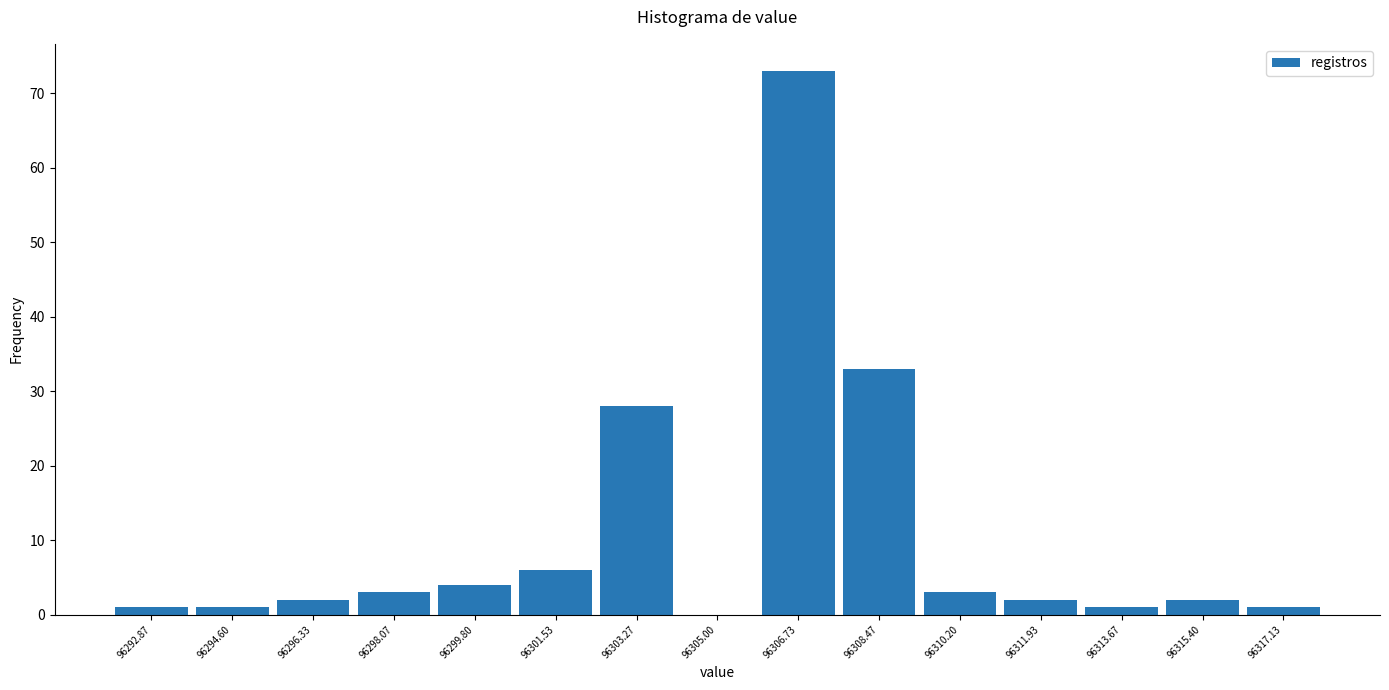

What is the height of the bar covering 96295.4 to 96297.2 on the x-axis? Neither the bar edges nor the heights are printed on the chart, so give them approximately, as read against the axes.

2